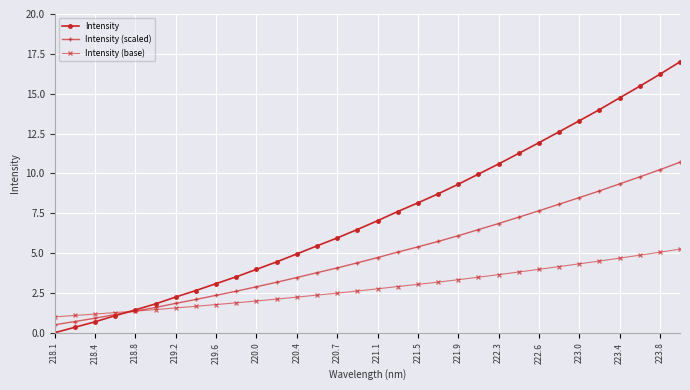

Which series has the largest total across all categories?

Intensity